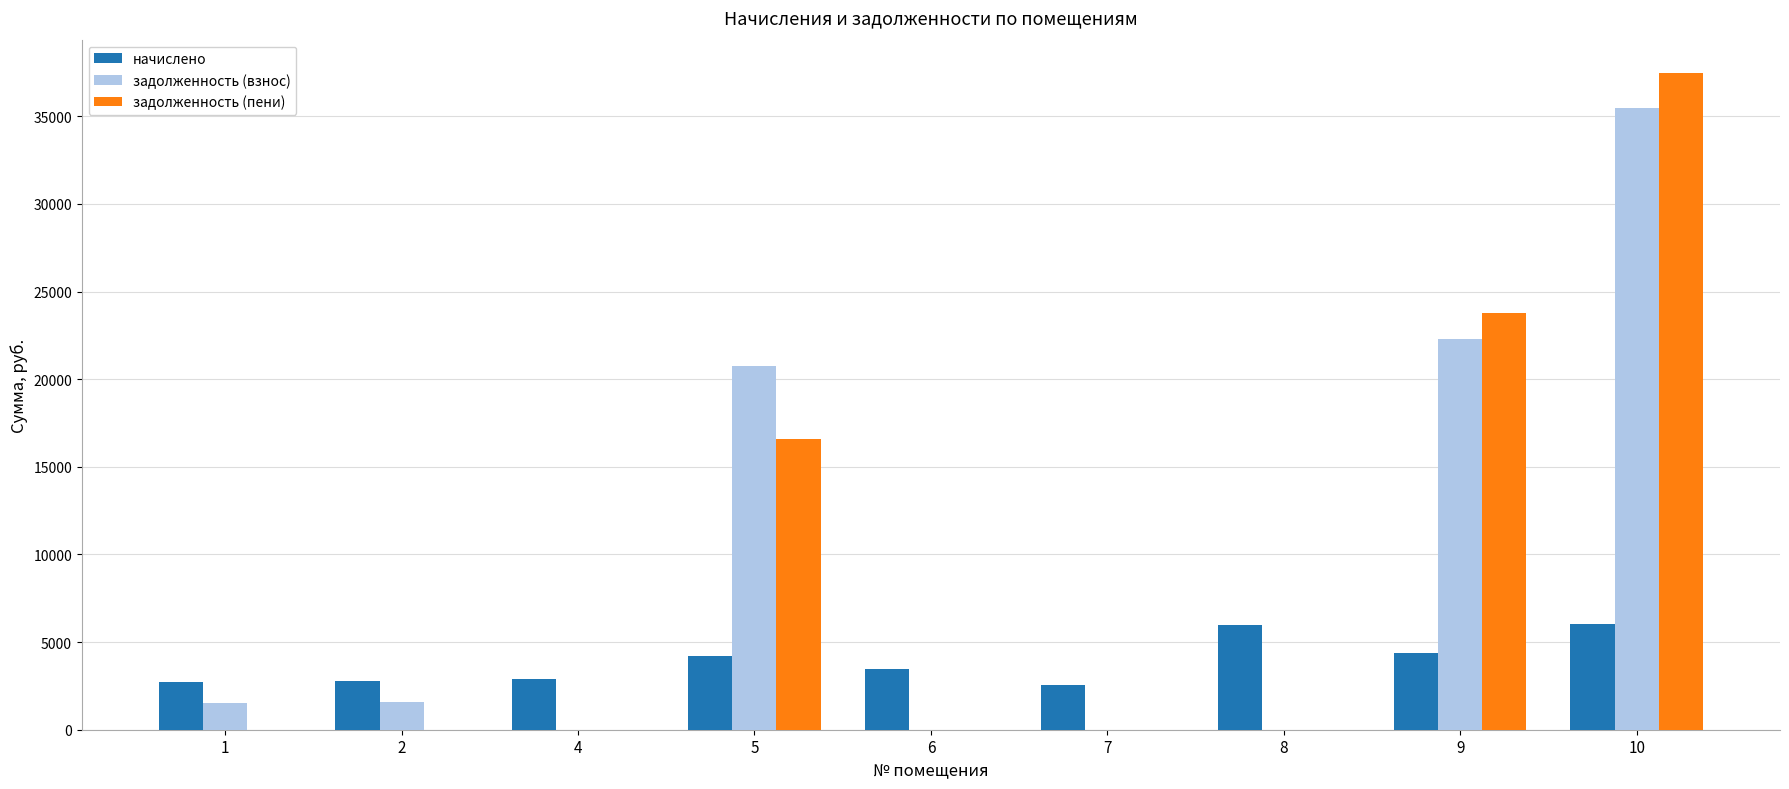

How many series are shown in this chart?

3